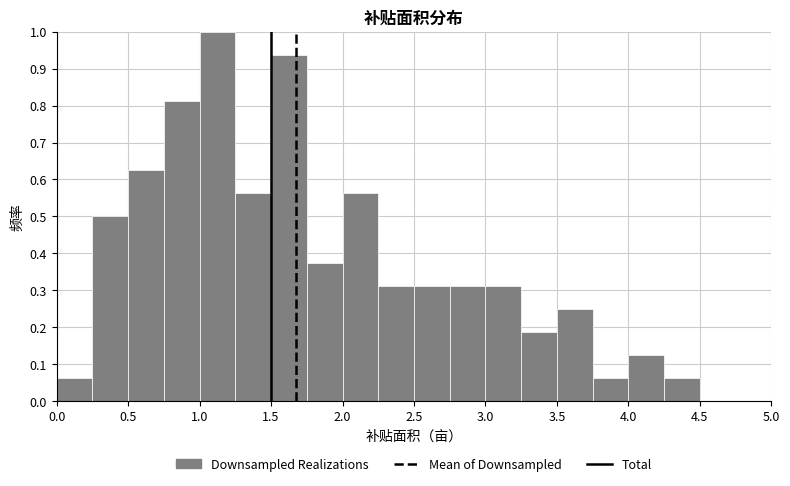

Reading left to right, list every bar in this chart as the range it spans on the x-axis followed by its height. The values are not printed on the chart, so give them approximately, as read against the axis.

0.00 to 0.25: 0.06
0.25 to 0.50: 0.50
0.50 to 0.75: 0.63
0.75 to 1.00: 0.81
1.00 to 1.25: 1.00
1.25 to 1.50: 0.56
1.50 to 1.75: 0.94
1.75 to 2.00: 0.38
2.00 to 2.25: 0.56
2.25 to 2.50: 0.31
2.50 to 2.75: 0.31
2.75 to 3.00: 0.31
3.00 to 3.25: 0.31
3.25 to 3.50: 0.19
3.50 to 3.75: 0.25
3.75 to 4.00: 0.06
4.00 to 4.25: 0.13
4.25 to 4.50: 0.06
4.50 to 4.75: 0
4.75 to 5.00: 0